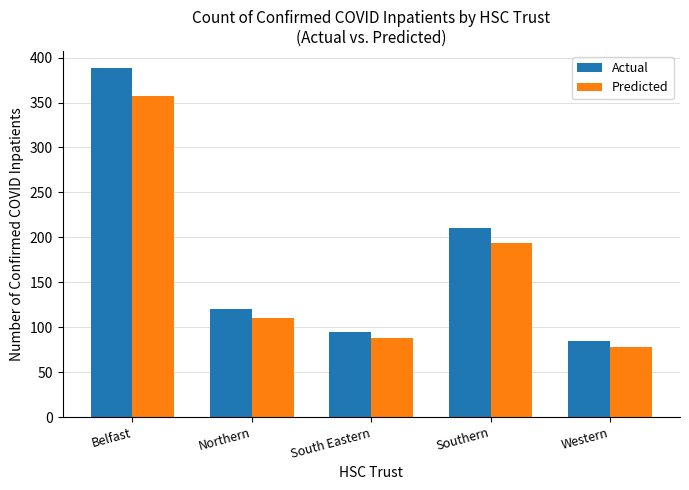

Where does the Predicted series first go above 110?

Belfast